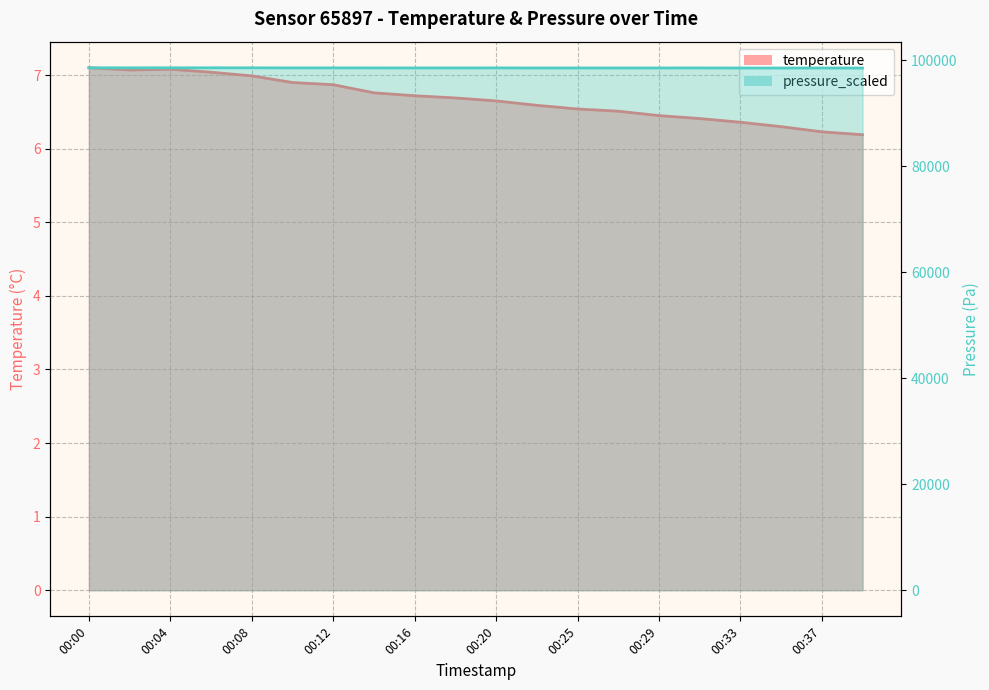

What is the greatest value displayed?

98566.6